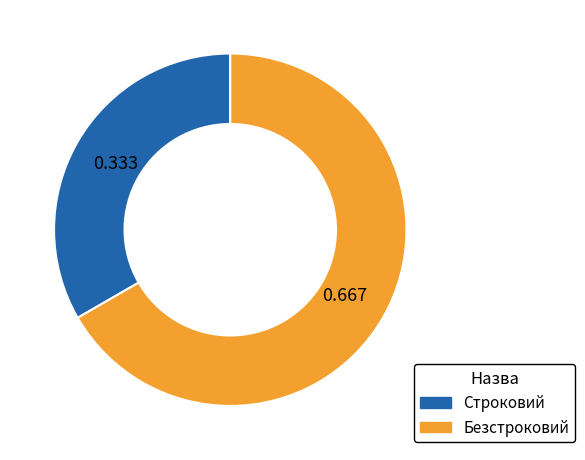

Which category has the smallest portion of the pie?

Строковий